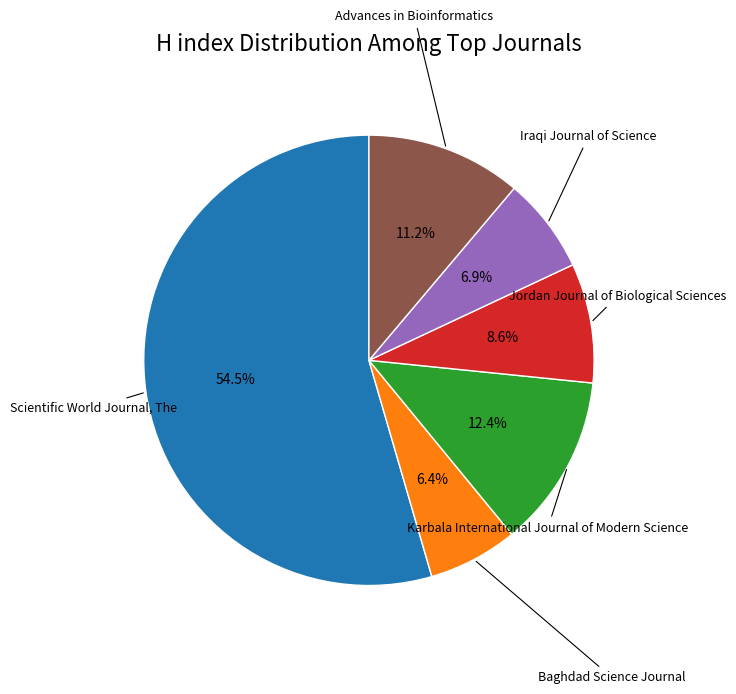

Does any single category account for the majority?

Yes